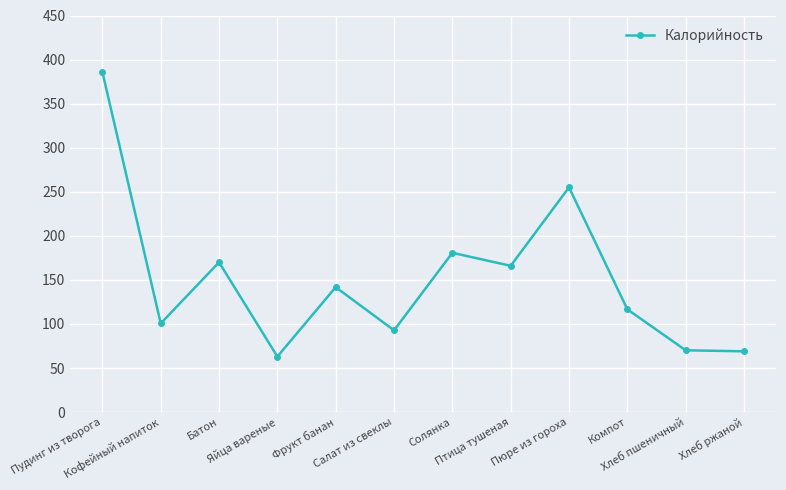

At which label is the value closest to 224?

Пюре из гороха